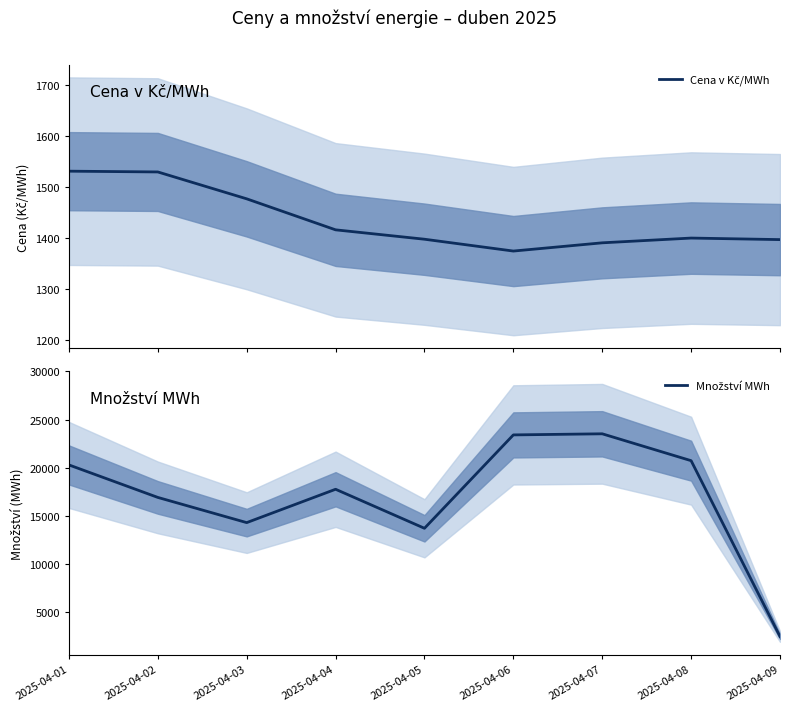

How many lines are shown in the chart?

2